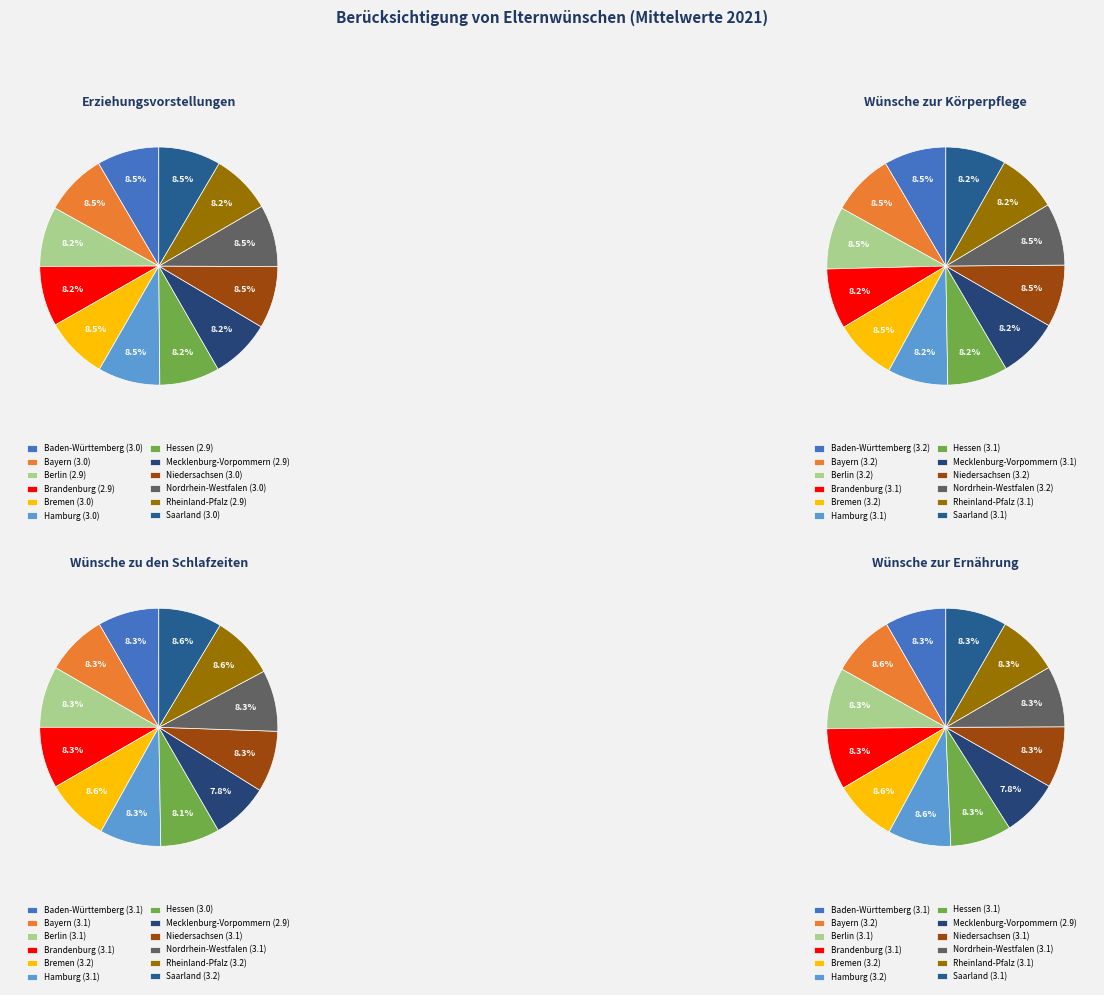

Which series has the widest spread of values?

Wünsche zu den Schlafzeiten